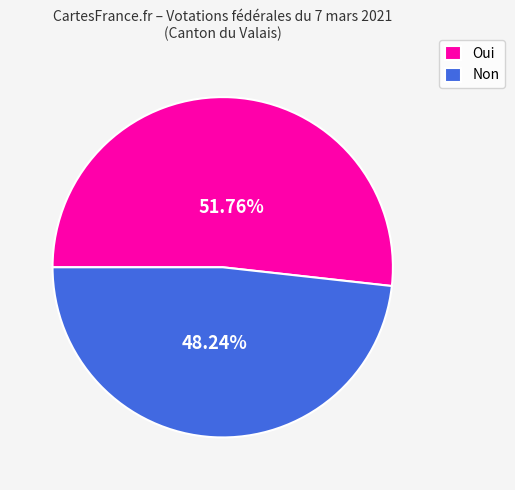

Does Non represent more than half of the total?

No